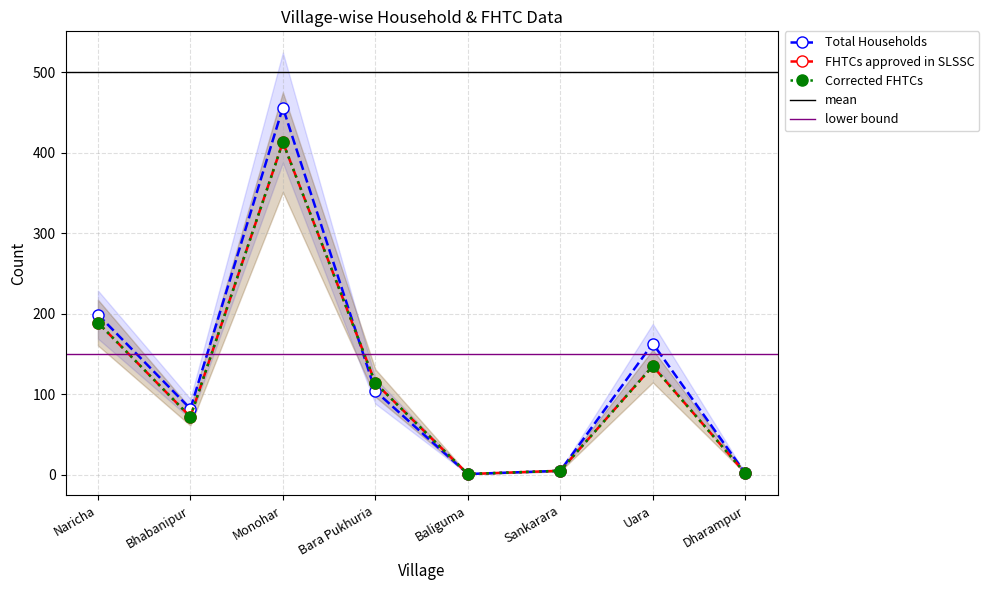

What is the value of the FHTCs approved in SLSSC point at the 5th from the left?

1